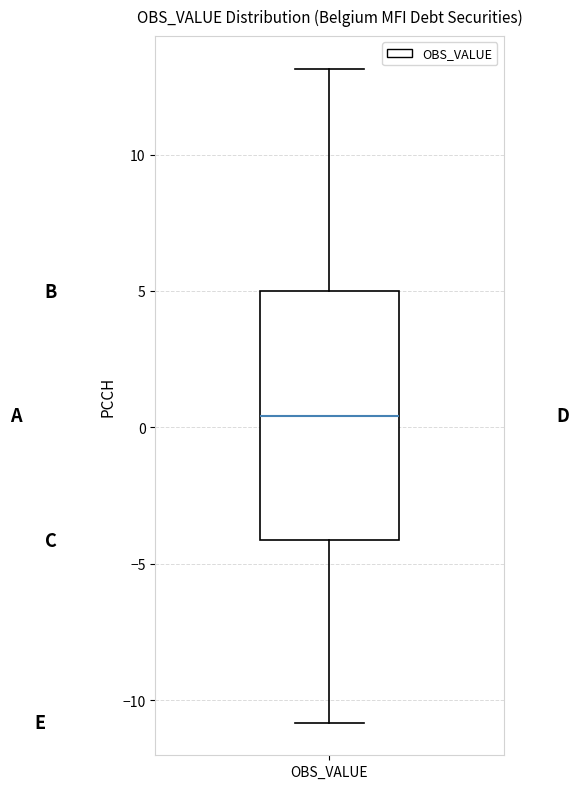

Read this box plot against the y-axis: the position of the median line, the range covered by the box, and the ends of both whiskers. The values are not printed on the chart, so give them approximately, as read against the axis.

median 0.5, box -4.0 to 5.0, whiskers -11.0 to 13.0